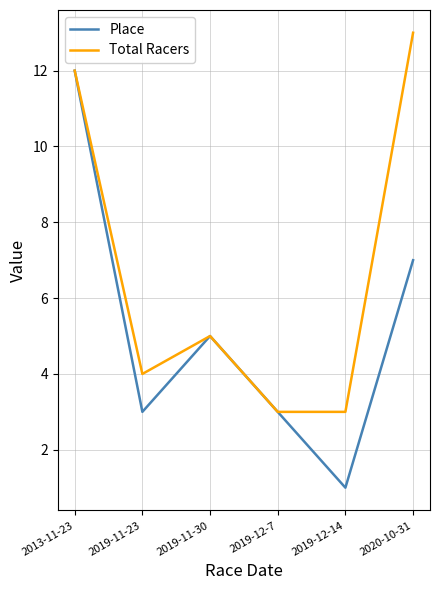

List the series in order of their overall mean, lowest first.

Place, Total Racers